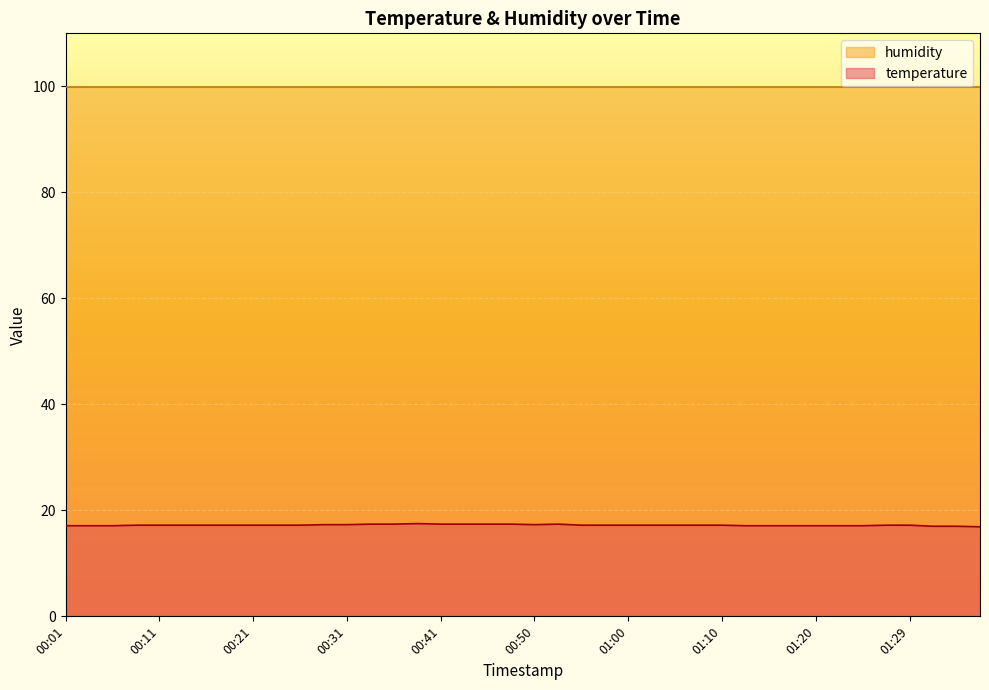

List the labels in order of value, smallest first.

01:37, 01:32, 01:34, 00:01, 00:04, 00:06, 01:12, 01:15, 01:17, 01:20, 01:22, 01:25, 00:09, 00:11, 00:14, 00:16, 00:19, 00:21, 00:23, 00:26, 00:55, 00:58, 01:00, 01:03, 01:05, 01:07, 01:10, 01:27, 01:29, 00:28, 00:31, 00:50, 00:33, 00:36, 00:41, 00:43, 00:45, 00:48, 00:53, 00:38